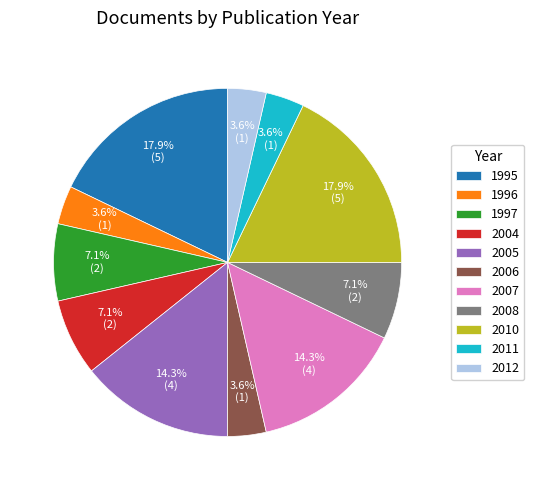

To the nearest percent, what is the difference between the largest and smallest slice percentages?

14%